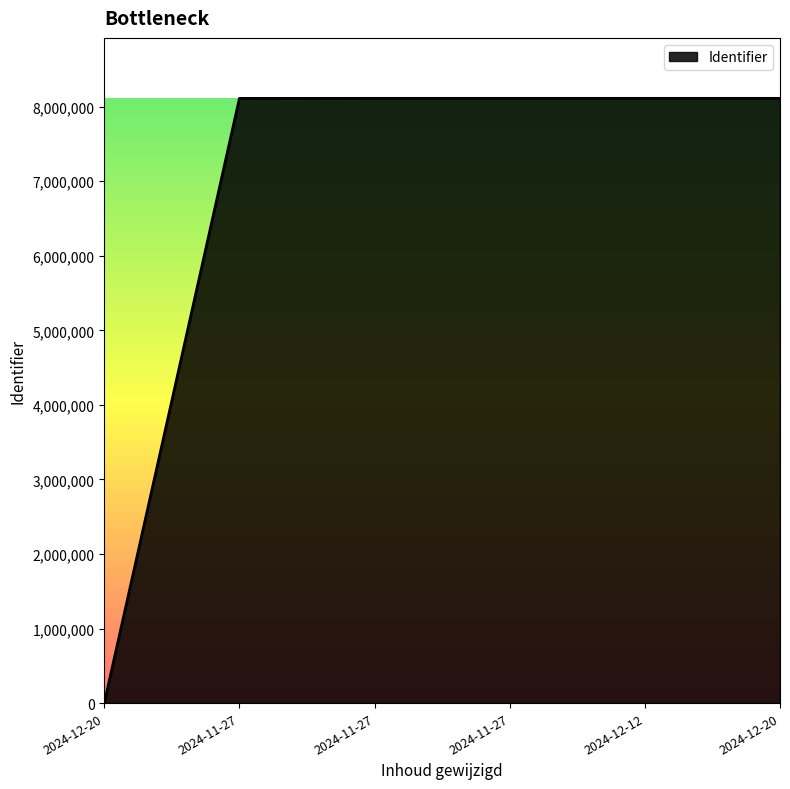

Count the number of categories in the chart.

6